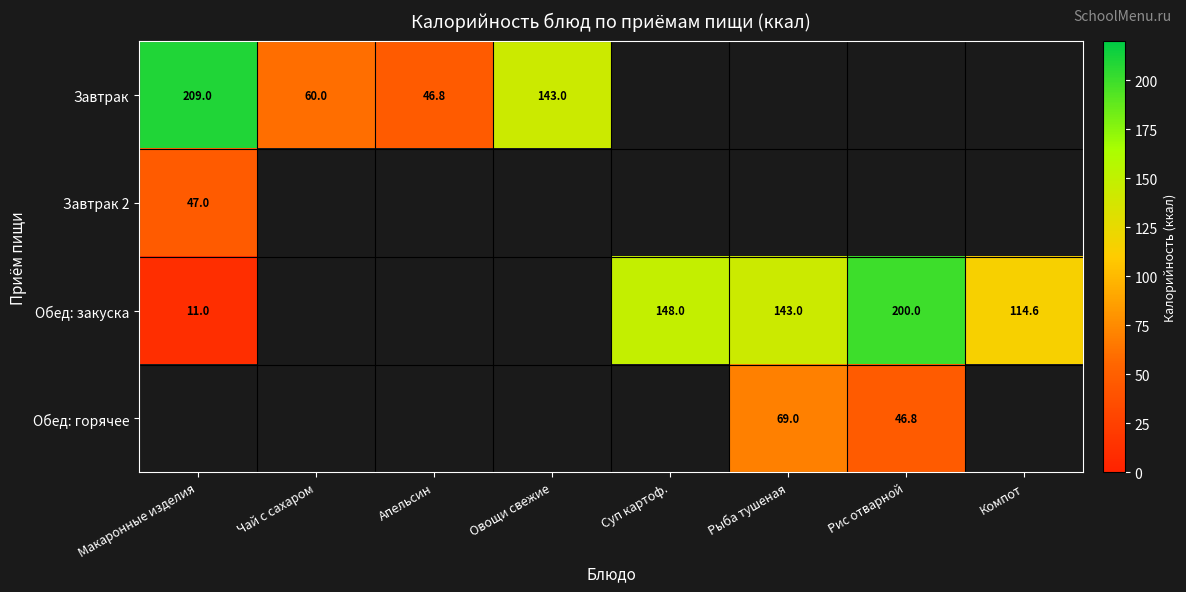

Is it true that Обед: закуска equals 162.3 at Компот?

False